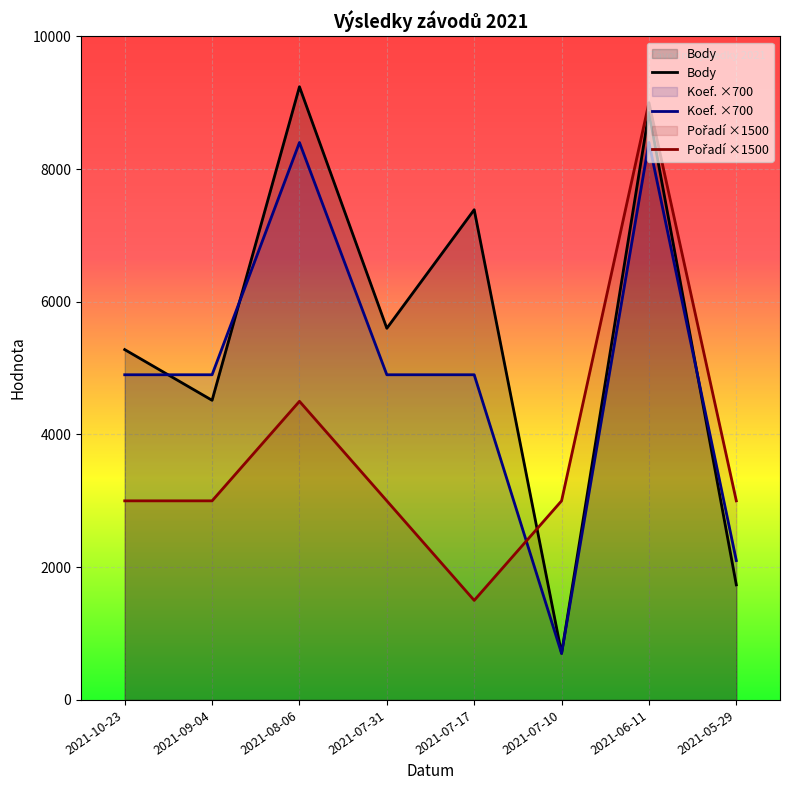

At which category does Body reach its first local peak?

2021-08-06